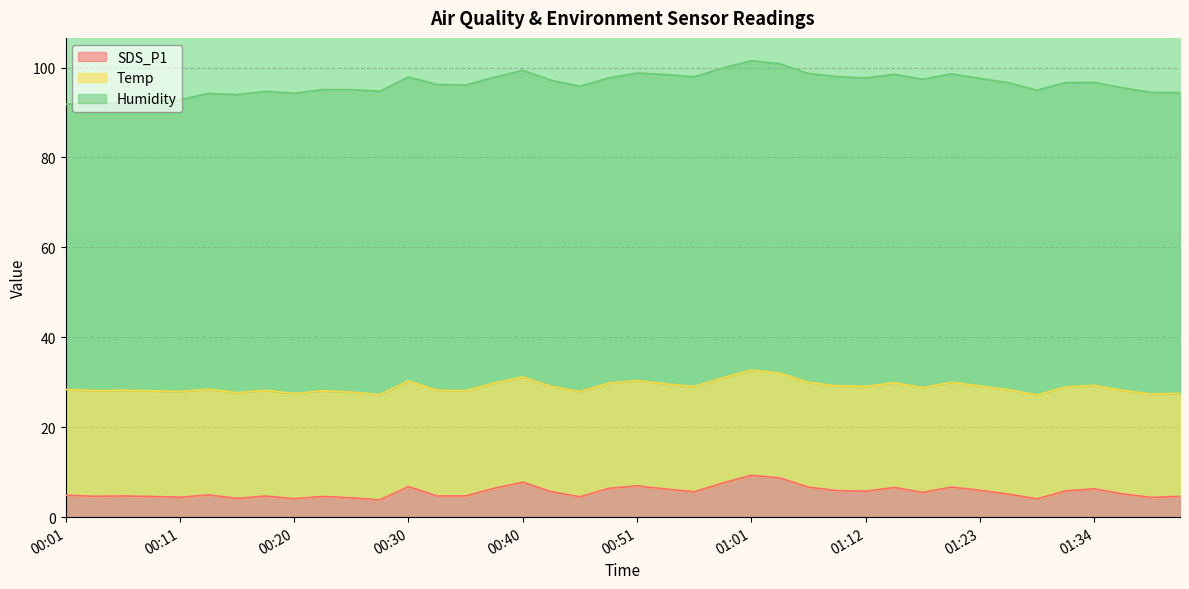

True or false: SDS_P1 and Humidity intersect in this chart.

False